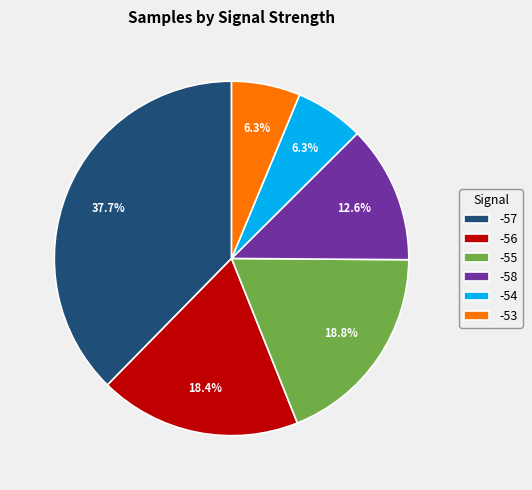

Between -55 and -57, which is larger?

-57